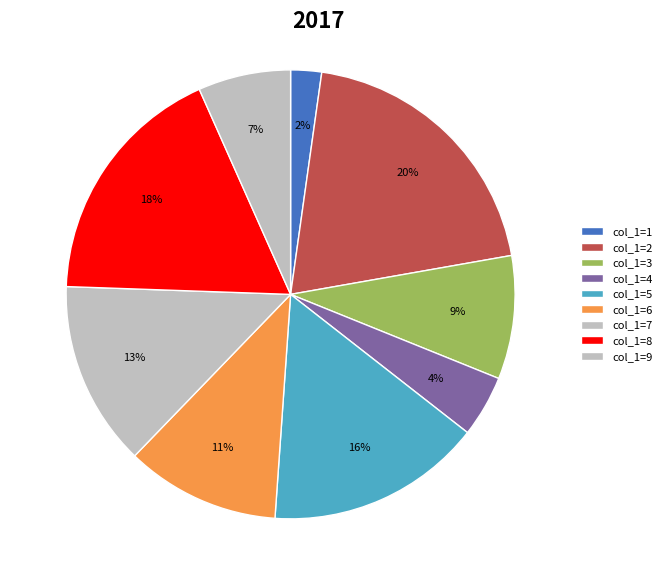

What is the smallest slice in the pie chart?

1